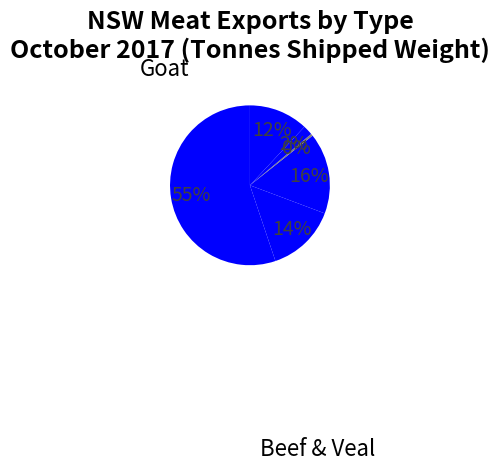

How many segments does this pie chart have?

6